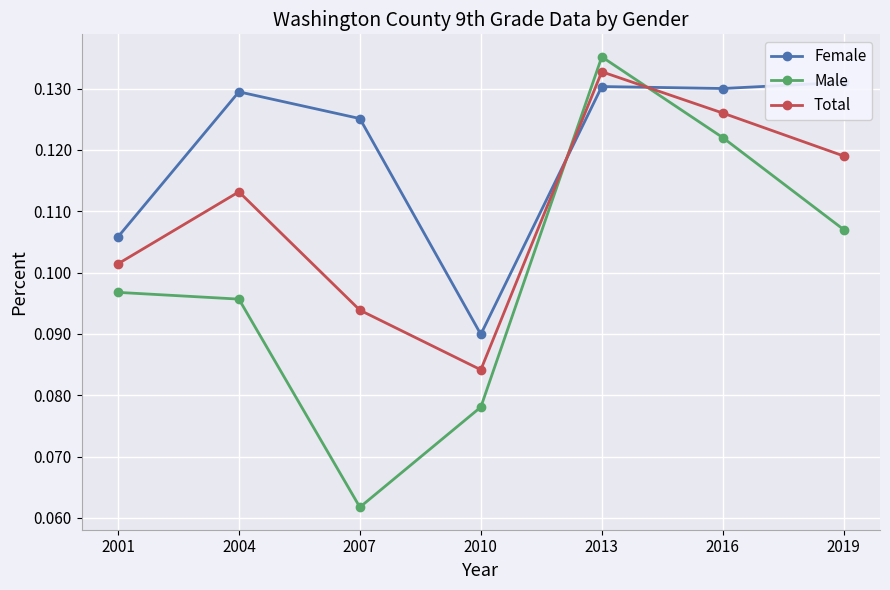

What is the difference between the maximum and minimum values in the Male series?

0.1